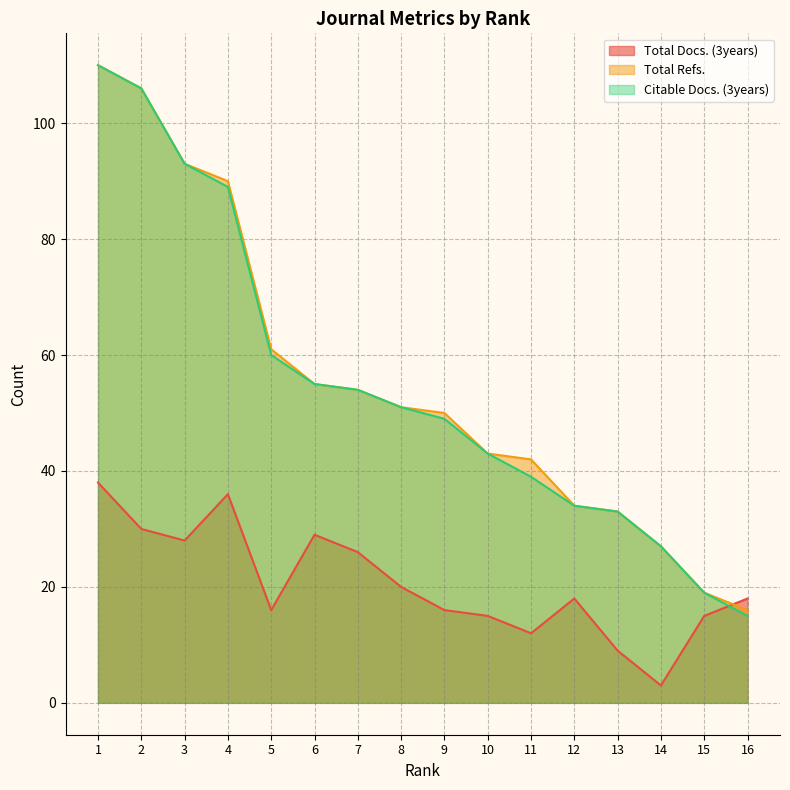

The value of Total Docs. (3years) at 1 is 9. True or false?

False